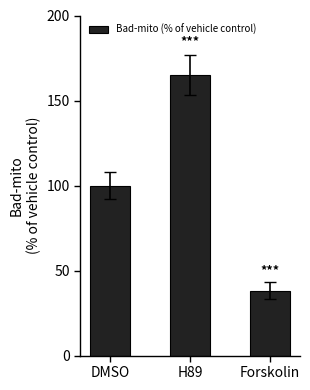

What is the minimum value shown in the chart?

38